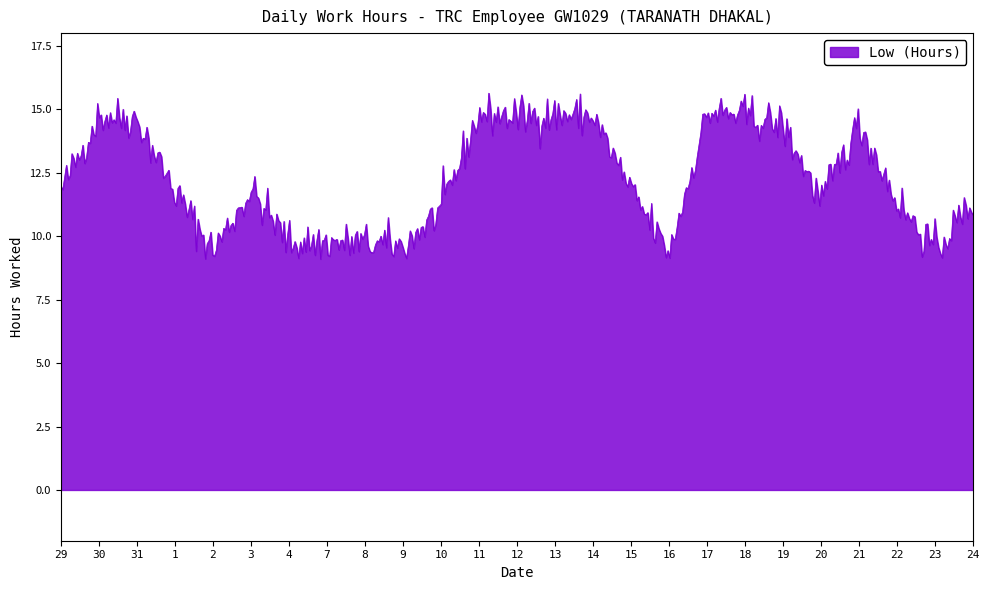

What is the difference between the maximum and minimum values?

6.5